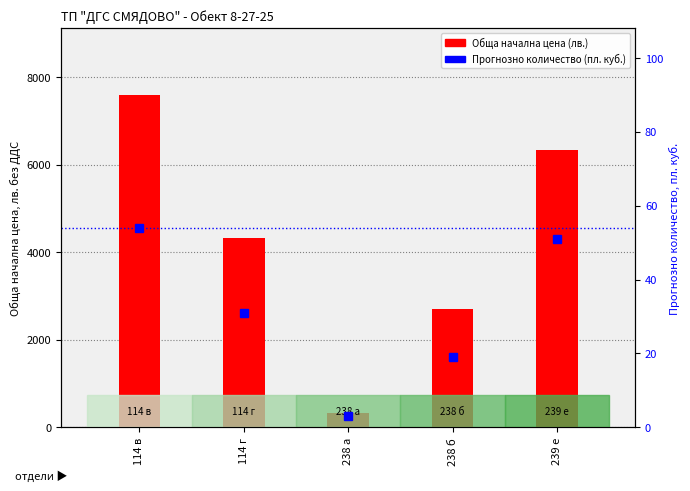

Where is Обща начална цена (лв.) nearest to the value 3960?

114 г